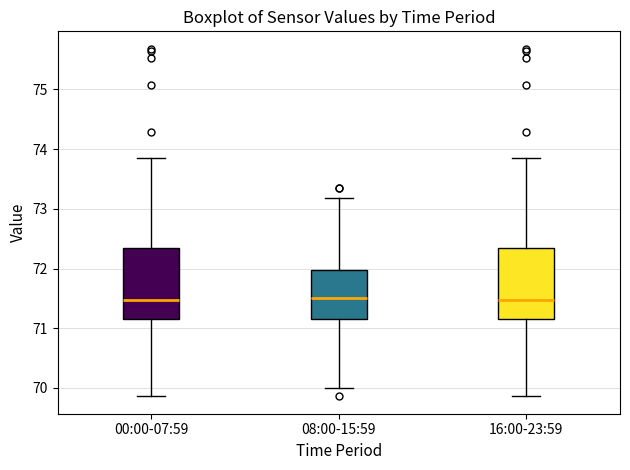

Reading left to right, transcribe this box plot: for each box, give where its median line is, the range the box spans, and where its two whiskers end, as read against the y-axis. The values are not printed on the chart, so give them approximately, as read against the axis.

00:00-07:59: median 71.5, box 71.2 to 72.3, whiskers 69.9 to 73.9
08:00-15:59: median 71.5, box 71.2 to 72.0, whiskers 70.0 to 73.2
16:00-23:59: median 71.5, box 71.2 to 72.3, whiskers 69.9 to 73.9